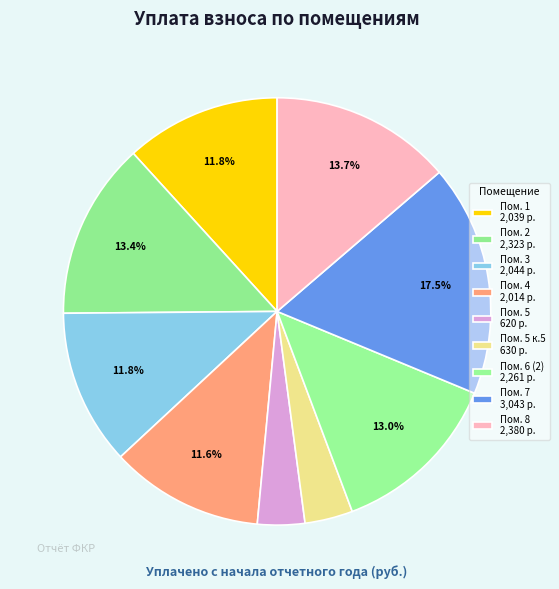

How many slices are in this pie chart?

9